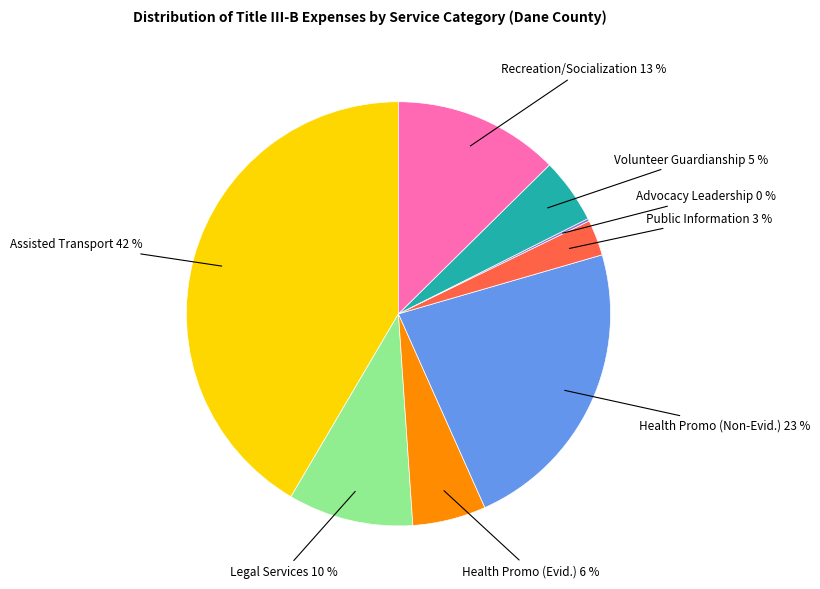

Is there a majority slice in this chart?

No